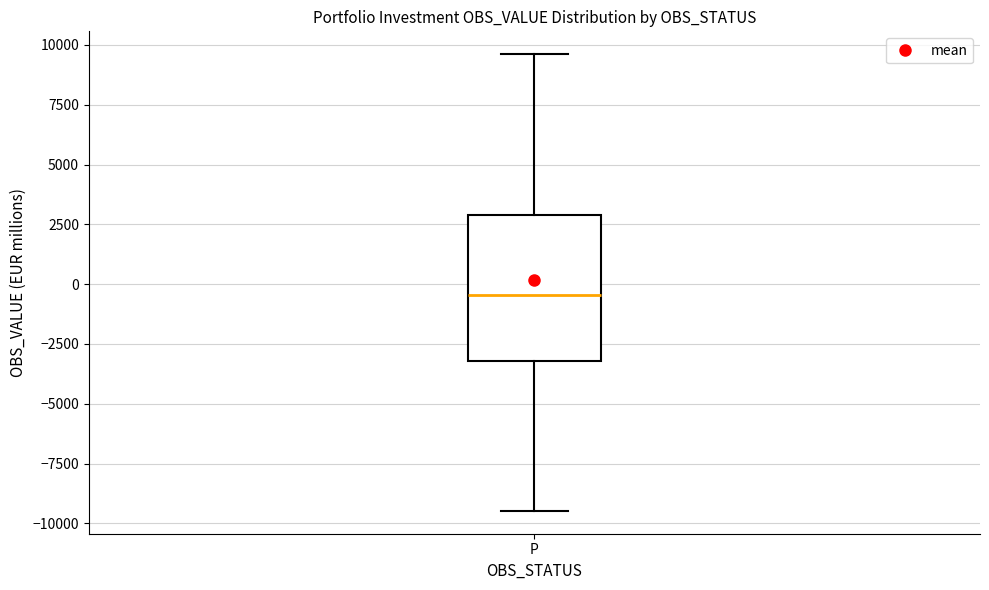

Transcribe this box plot: give where the median line is, the range the box spans, and where the two whiskers end, as read against the y-axis. The values are not printed on the chart, so give them approximately, as read against the axis.

median -500, box -3000 to 3000, whiskers -9500 to 9500